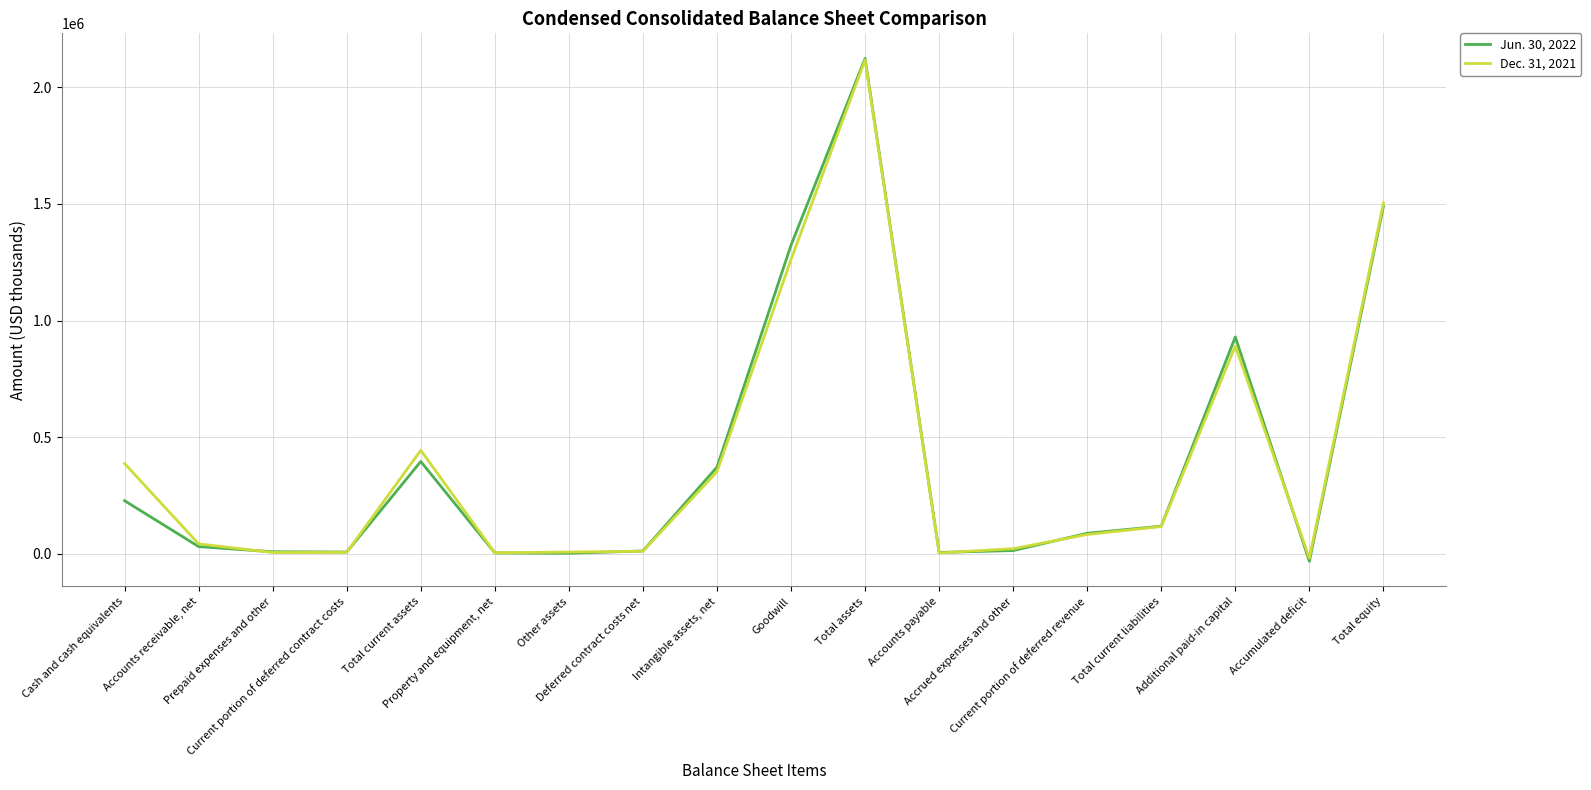

Does the chart display data point markers on the line(s)?

No